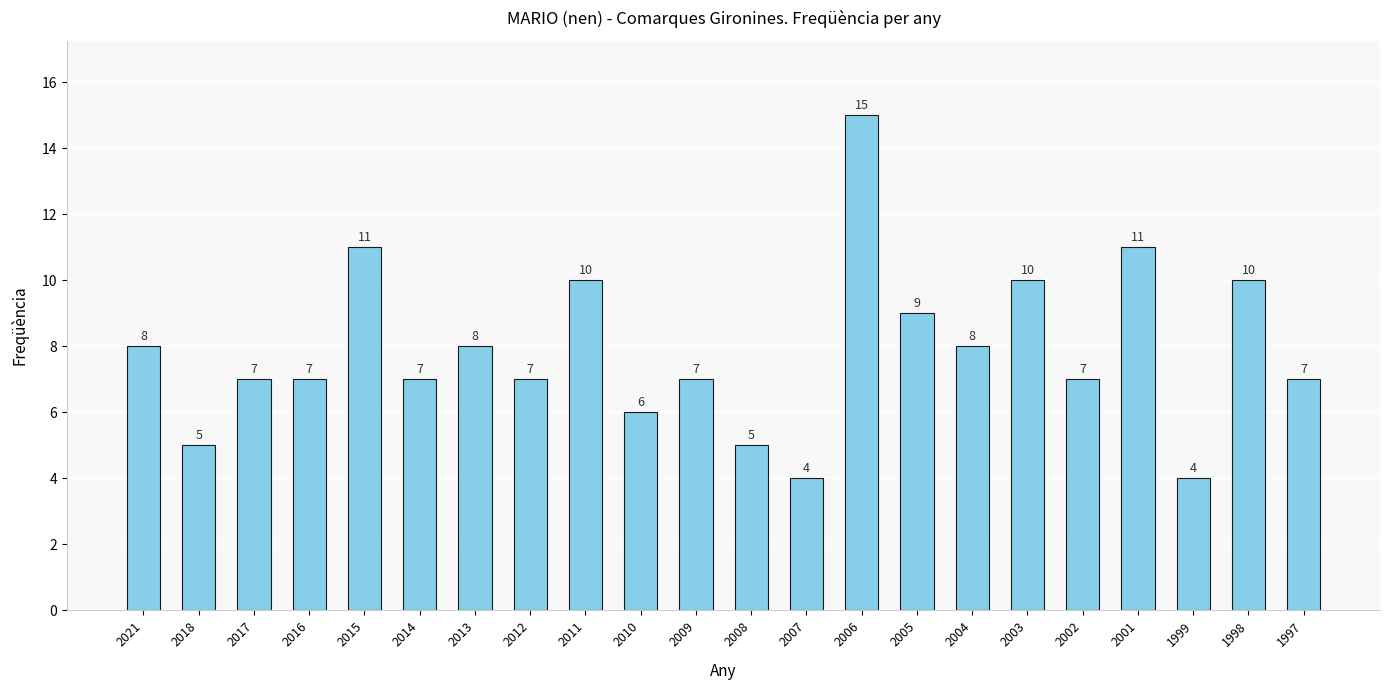

At which label does the data first exceed 7?

2021